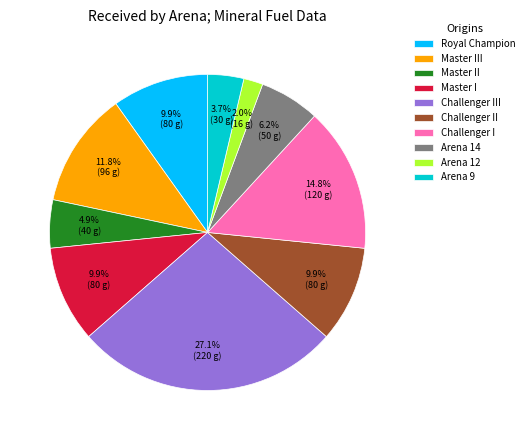

Approximately how many times larger is the value at Master II compared to Challenger I?

0.3